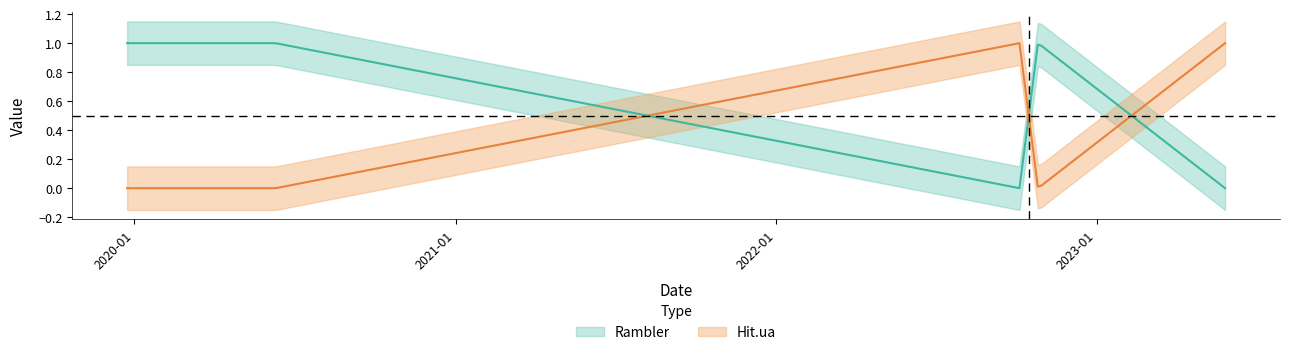

Count the Hit.ua values in the range 0 to 1.

5